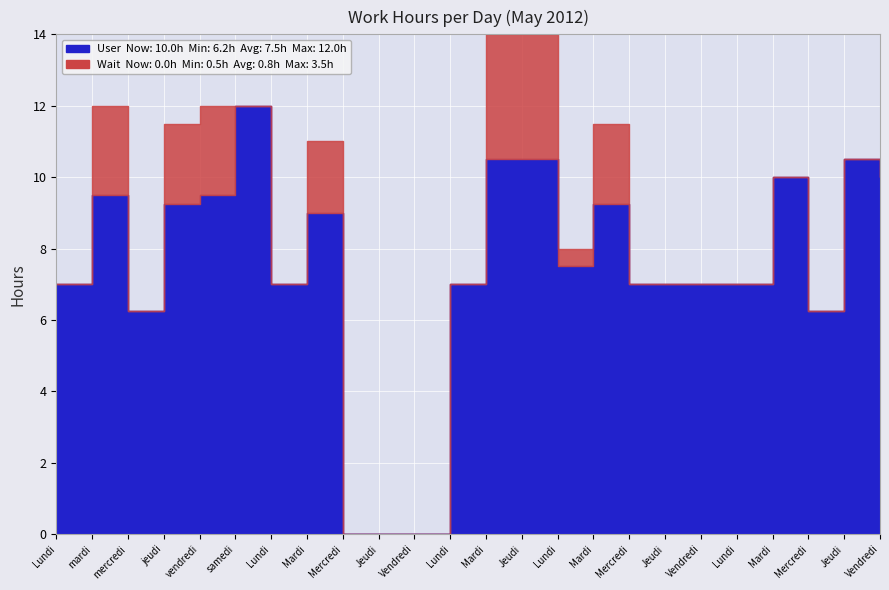

How many data points does each series have?

24